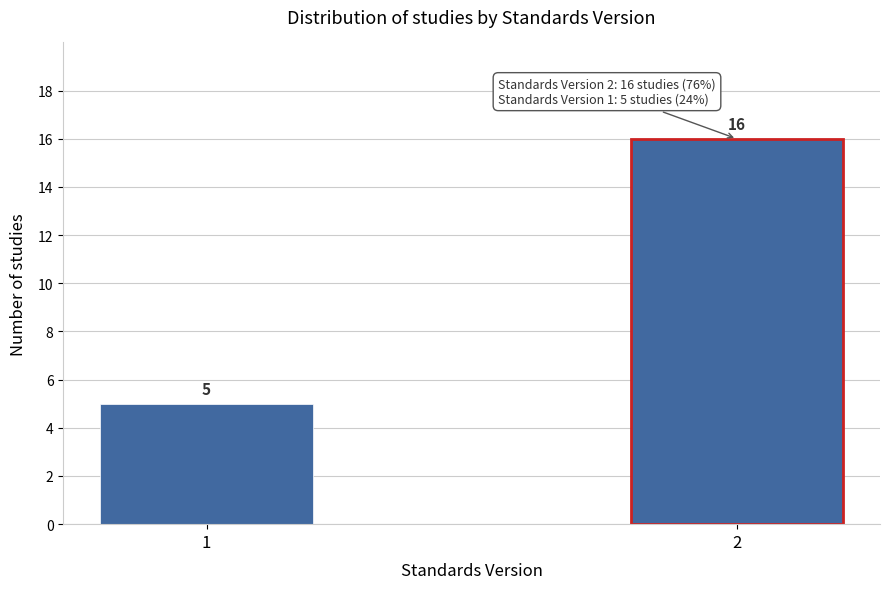

Reading right to left, list all the values displayed in this chart.

2=16	1=5